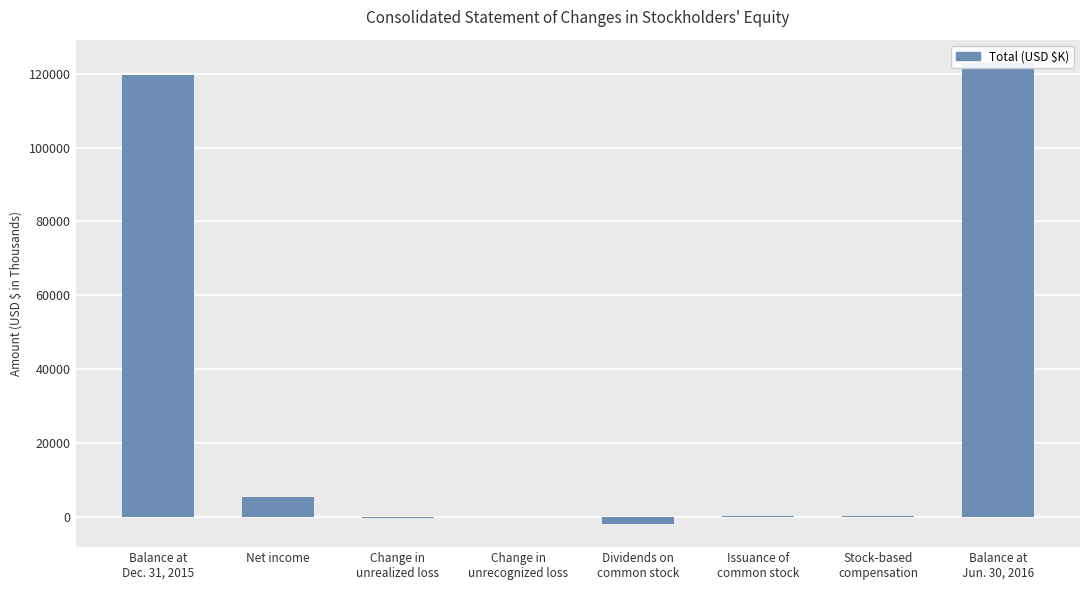

True or false: the data shows -189 at Change in
unrealized loss.

False